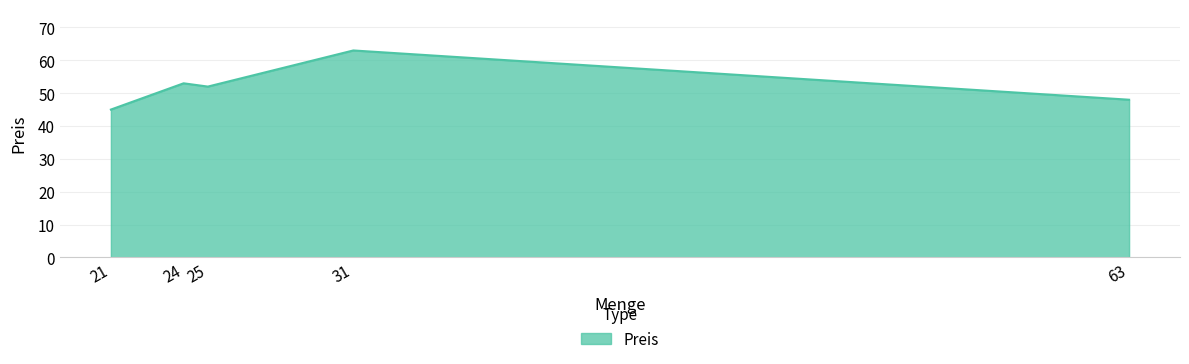

True or false: the data shows 79 at 21.

False